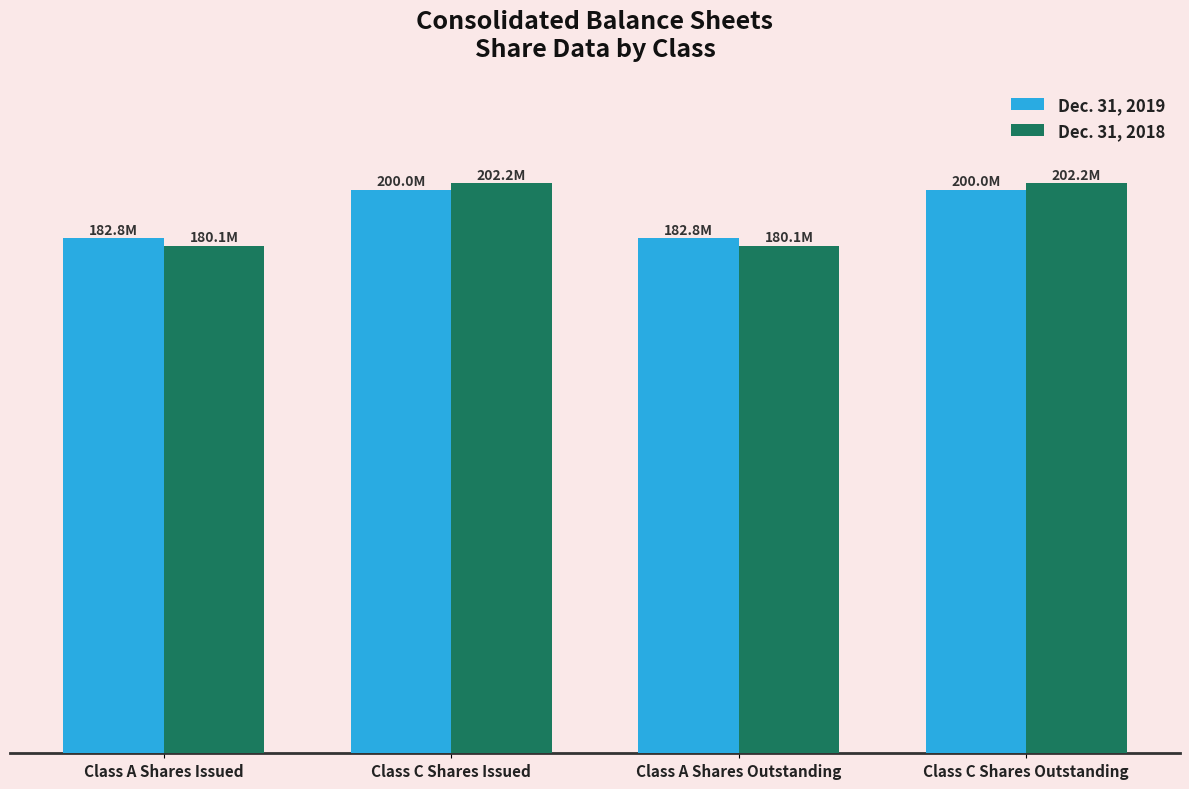

The value of Dec. 31, 2019 at Class A Shares Outstanding is 290128313. True or false?

False